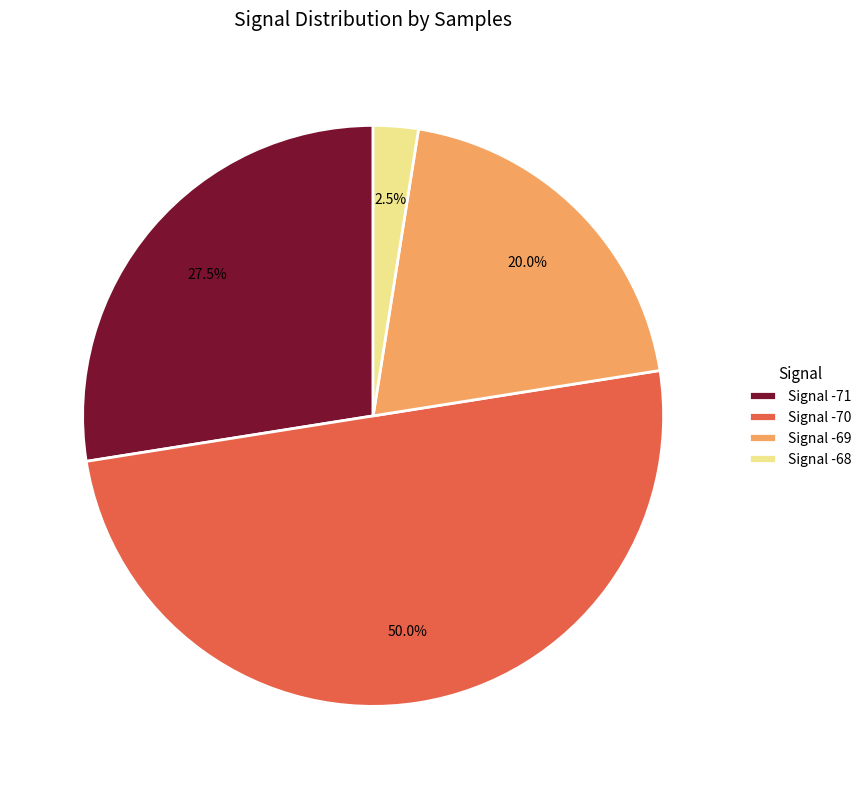

What is the ratio of the value at Signal -69 to the value at Signal -68?

8.0